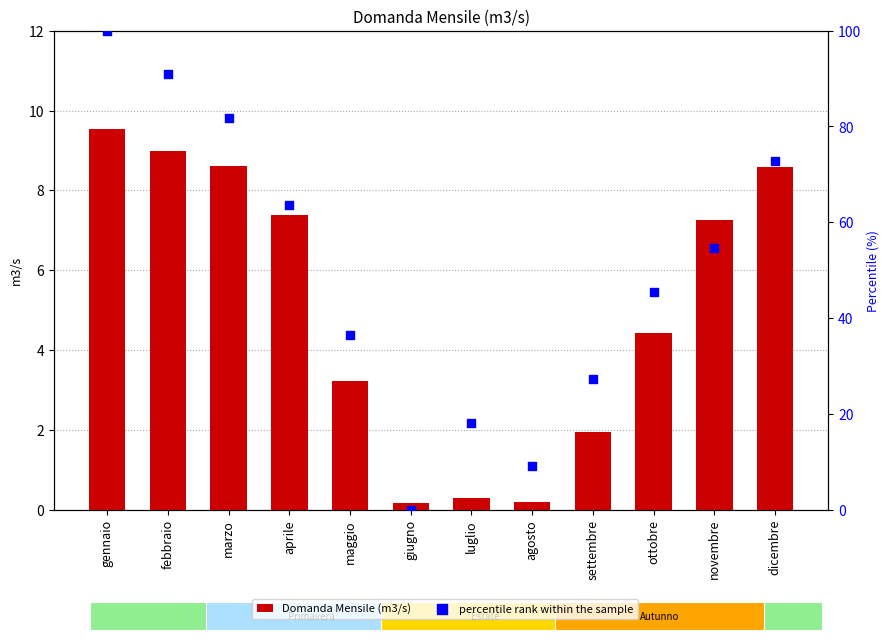

Which series contains the lowest Y value?

percentile rank within the sample